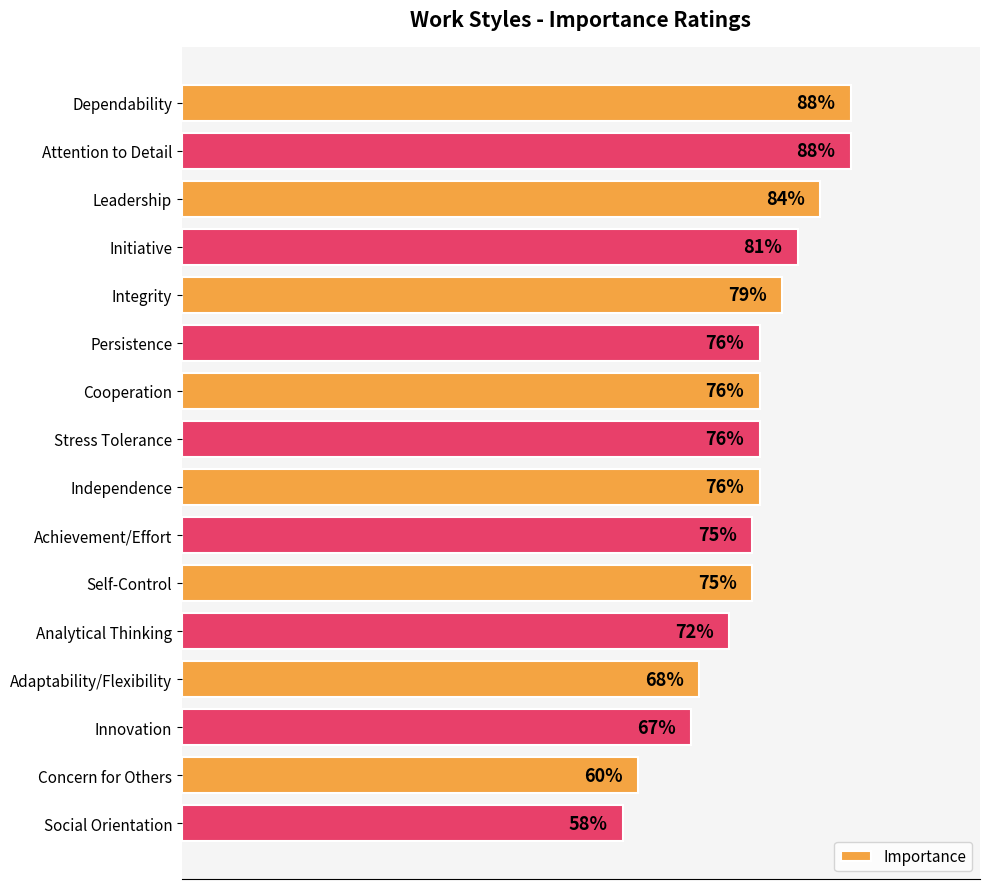

Where is the data nearest to the value 73?

Analytical Thinking